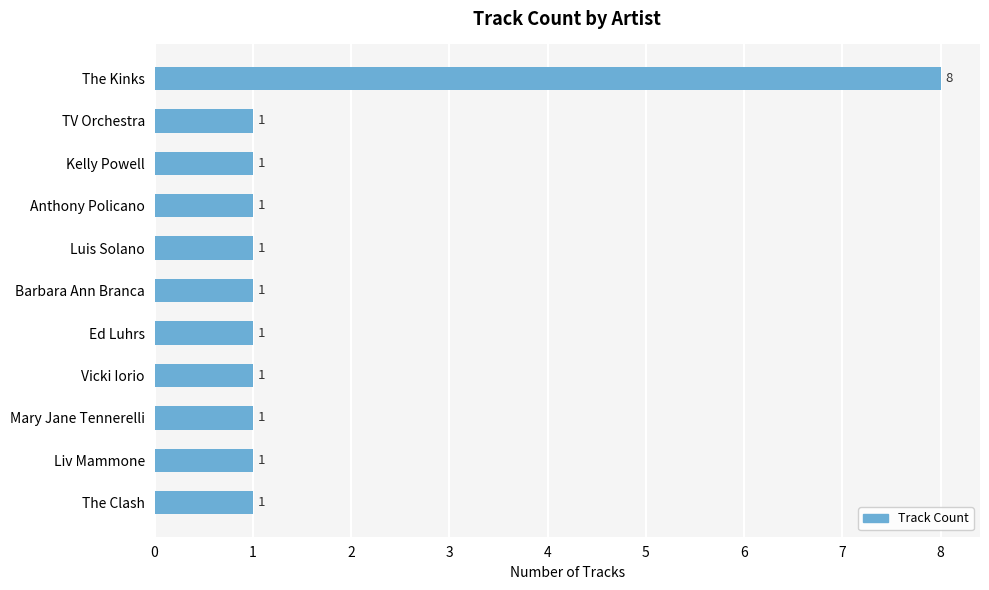

What position from the top is Mary Jane Tennerelli?

9